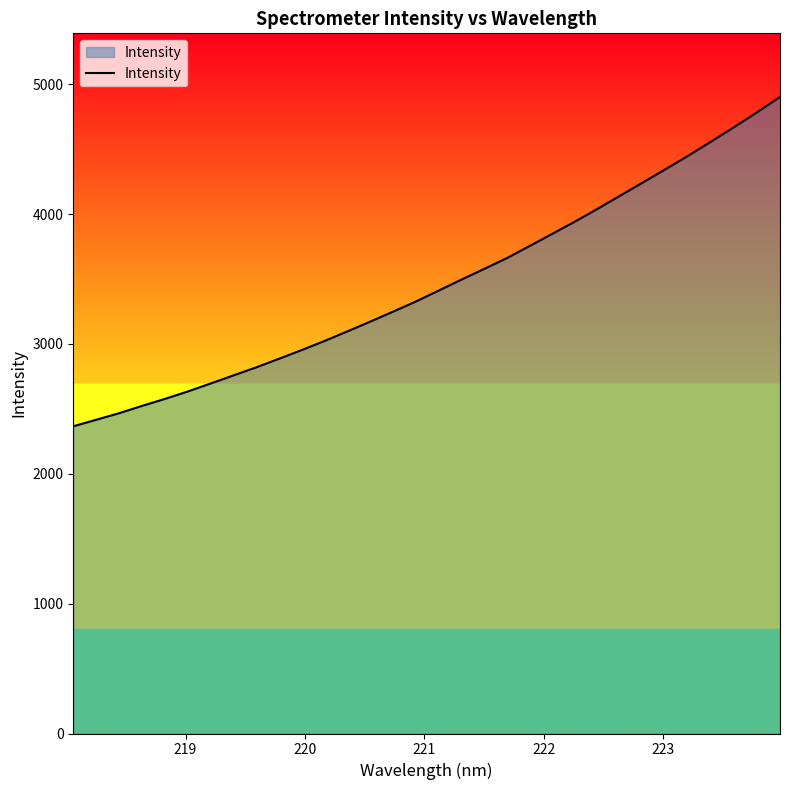

What is the difference between the maximum and minimum values?

2536.2